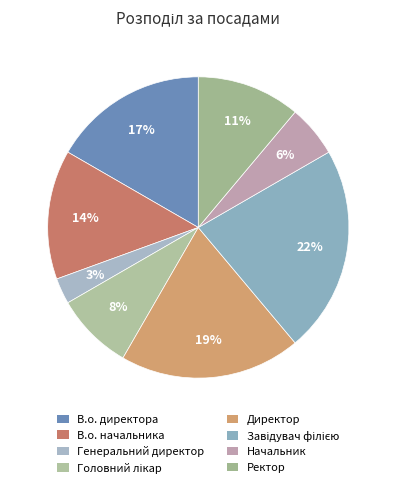

True or false: В.о. директора accounts for 9% of the total.

False